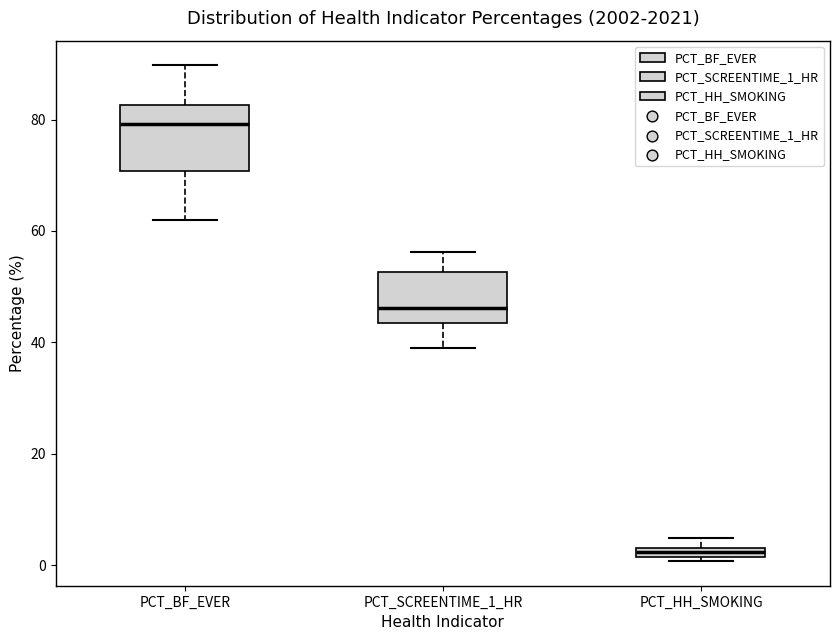

Where does the upper whisker of the box for PCT_BF_EVER end on the y-axis? The values are not printed on the chart, so give them approximately, as read against the axis.

90